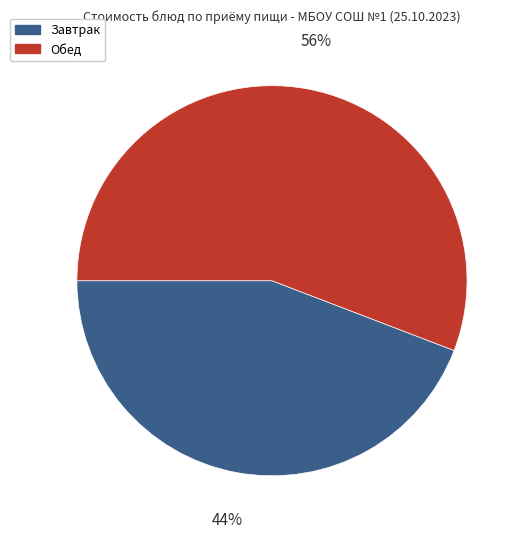

Is there a majority slice in this chart?

Yes